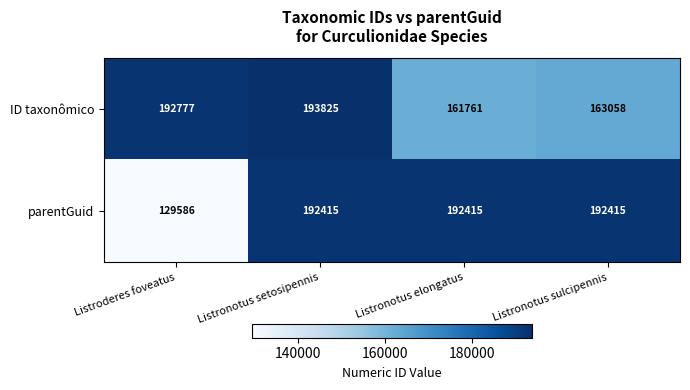

Which series has the largest total across all categories?

ID taxonômico